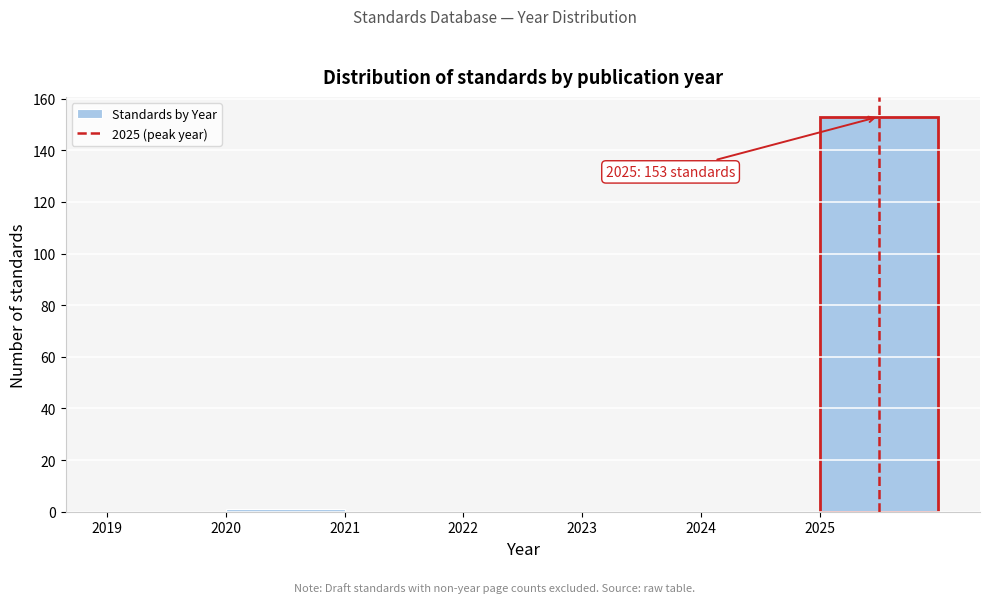

Over which range of the x-axis is the bar tallest?

2025 to 2026